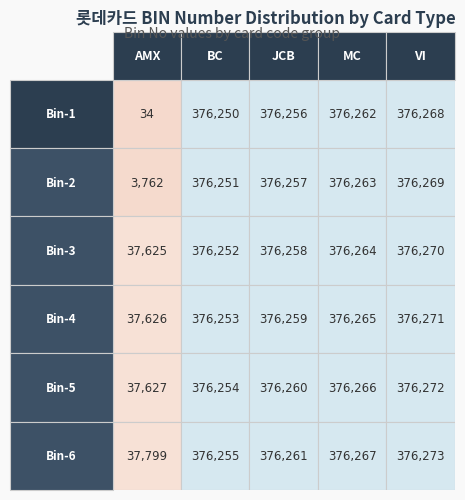

Which series has the widest spread of values?

AMX